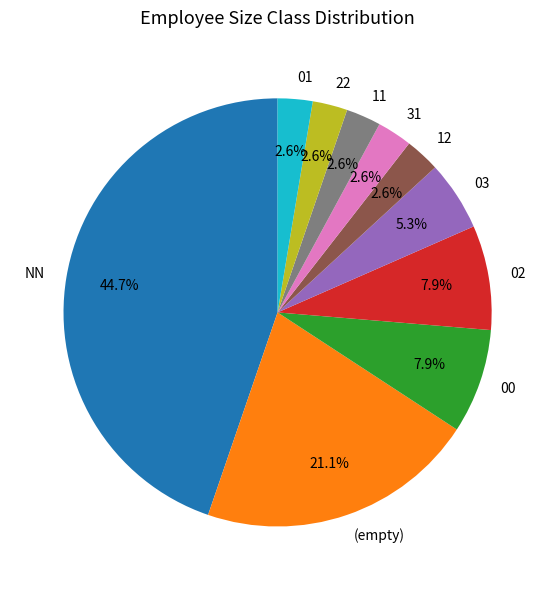

Is 12 the majority of the pie?

No